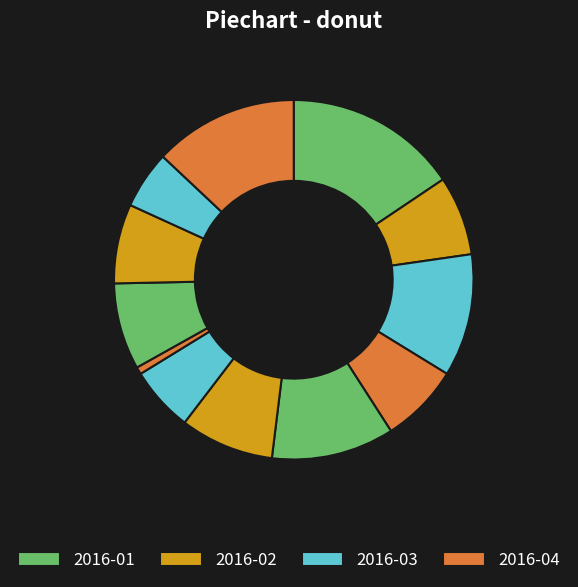

Does any single category account for the majority?

No